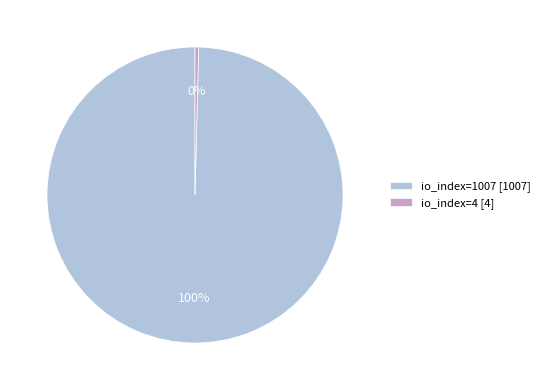

How many segments does this pie chart have?

2